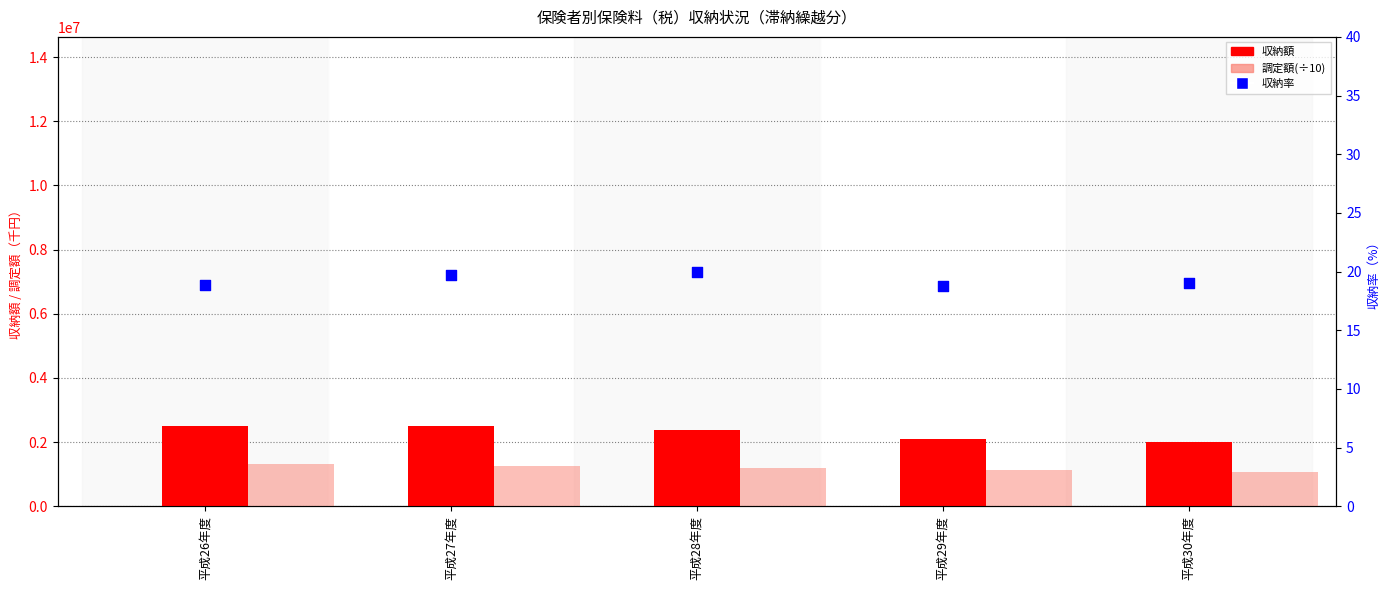

Is the value of 調定額(÷10) at 平成28年度 greater than the value of 収納率 at 平成30年度?

Yes